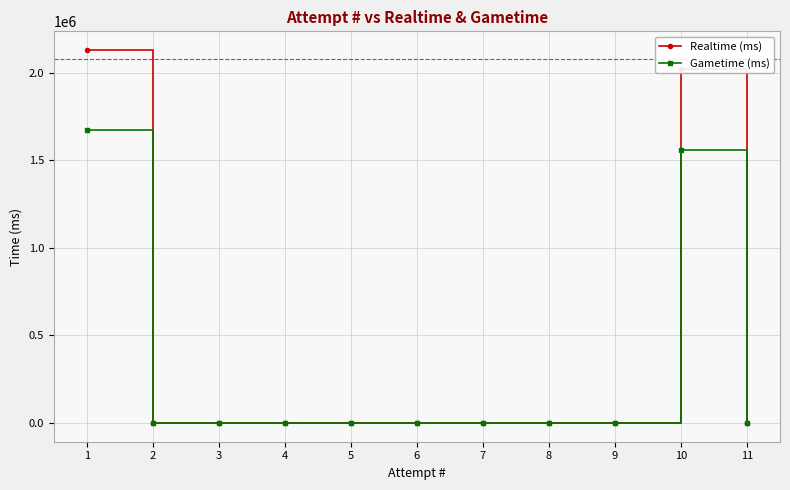

True or false: Realtime (ms) has a value of 0 at 6.

True